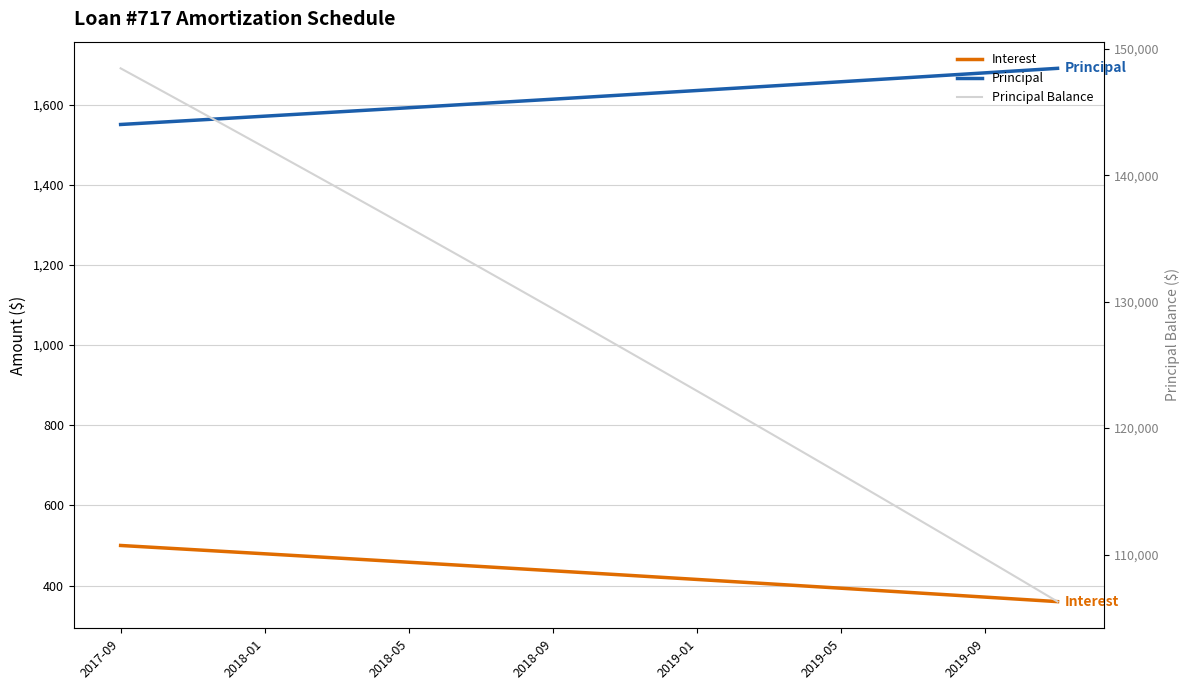

Which series has the largest total across all categories?

Principal Balance